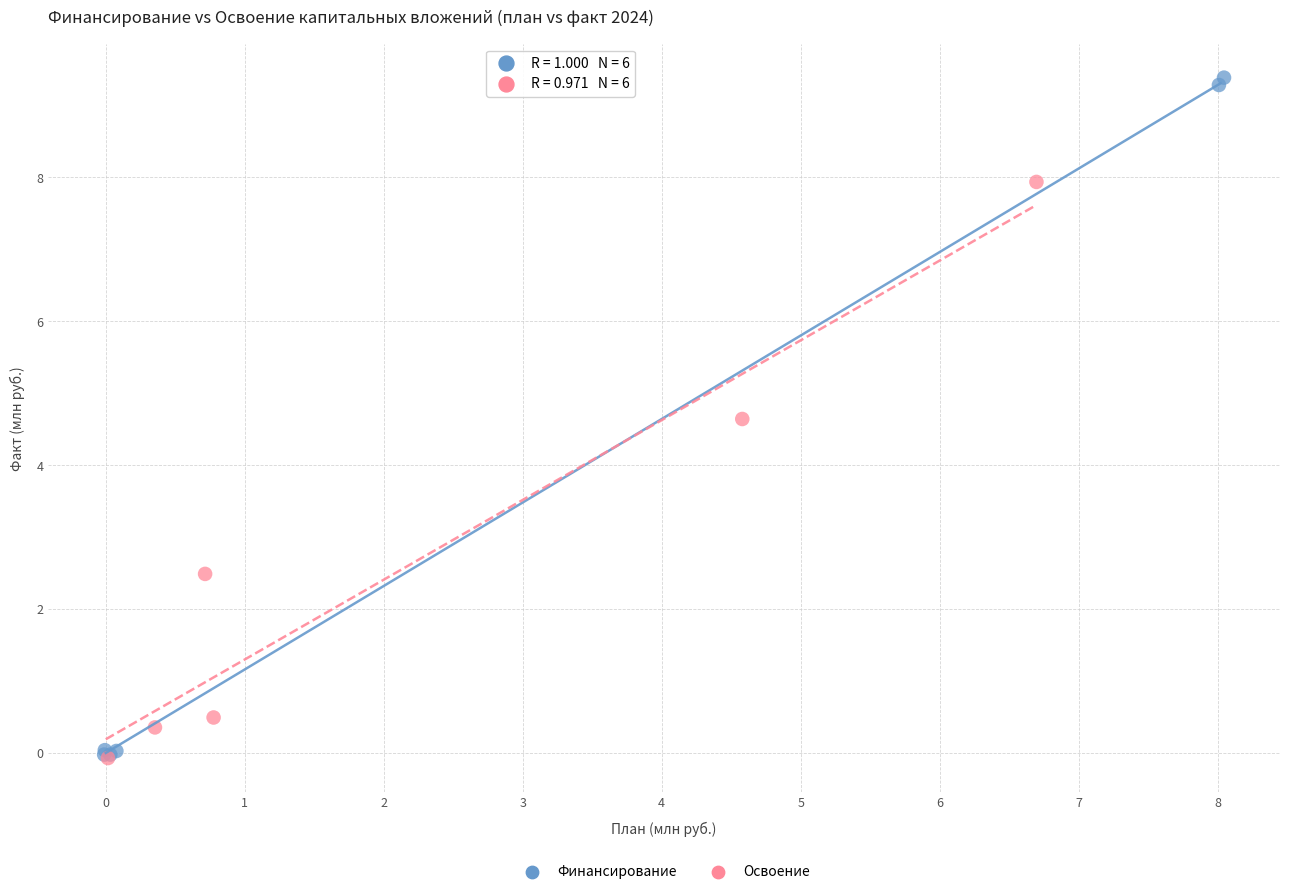

Which series has the largest Y range (max minus min)?

Финансирование